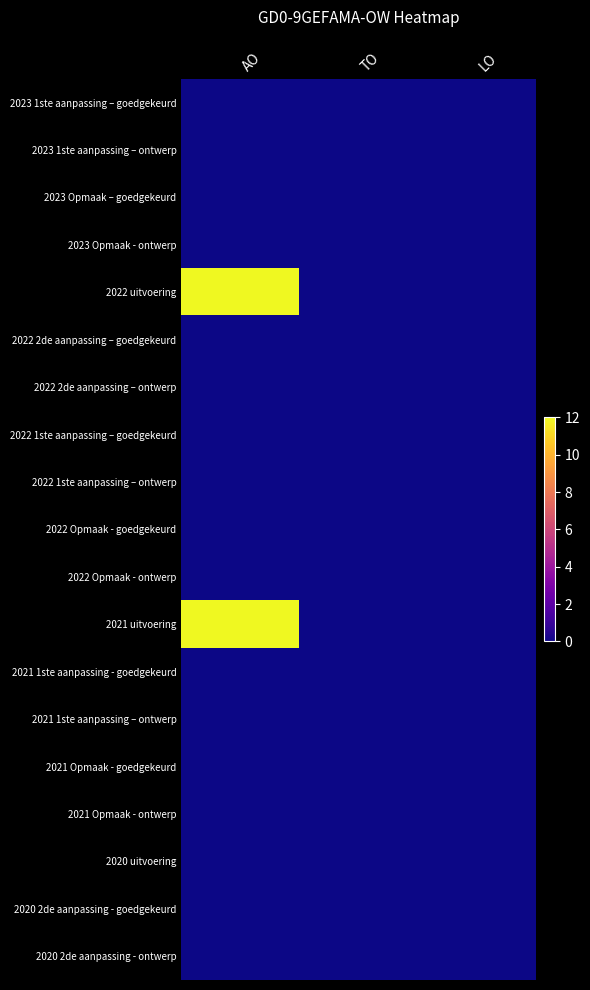

Count the number of categories in the chart.

3